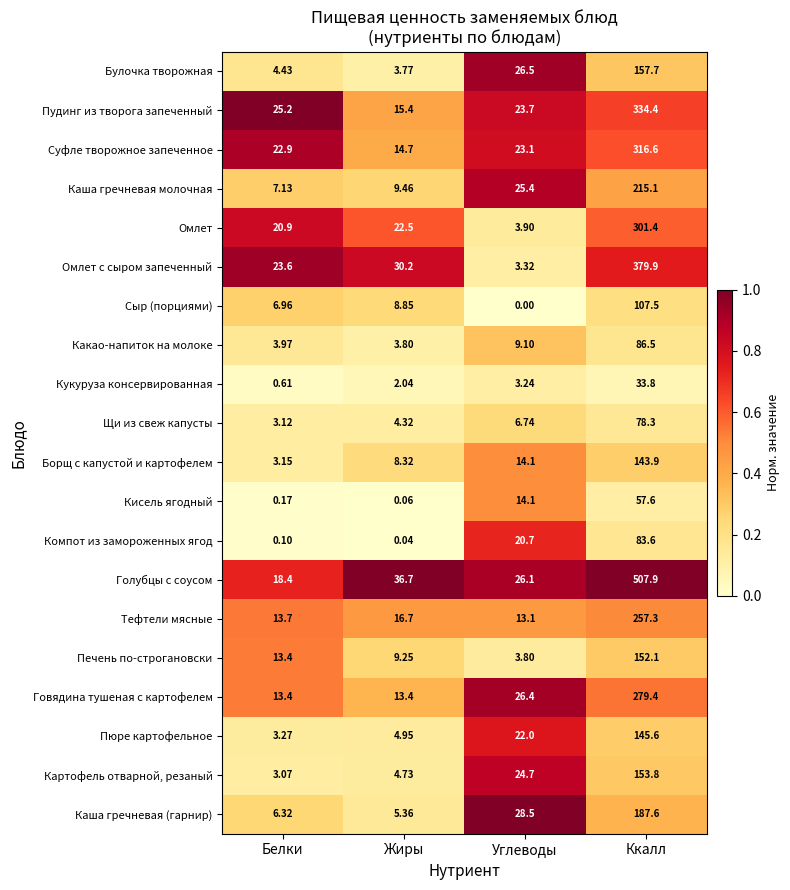

Which series changed the most between Белки and Жиры?

Голубцы с соусом